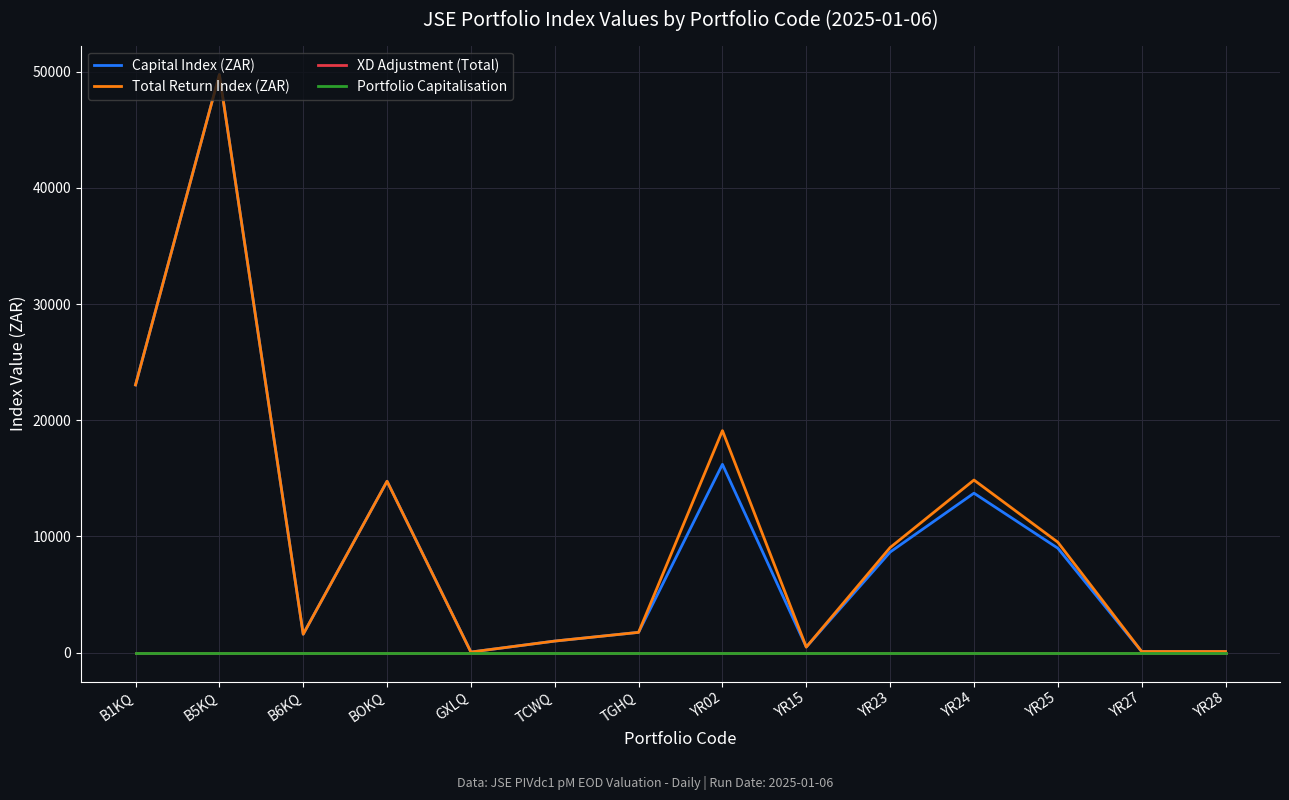

Does the chart have visible grid lines?

Yes